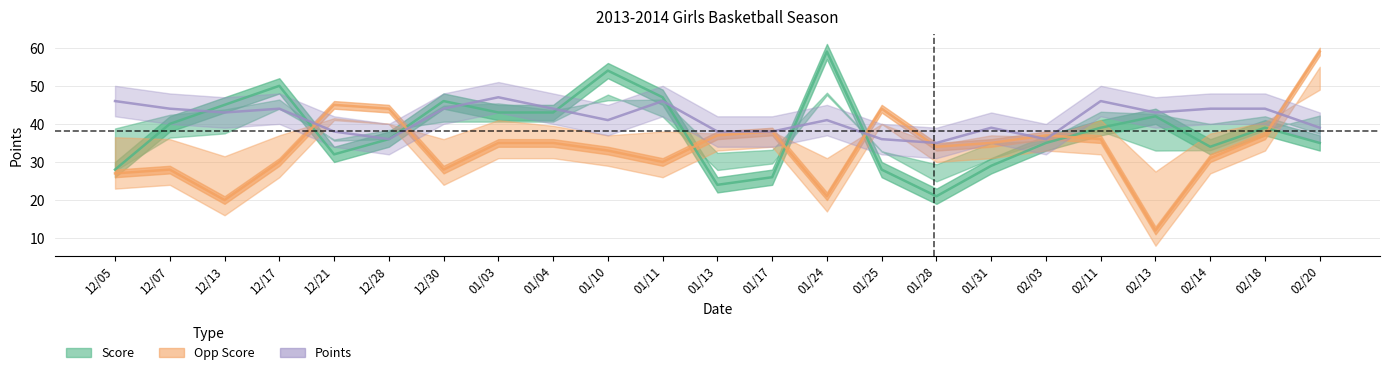

What is the maximum value for Score?

59